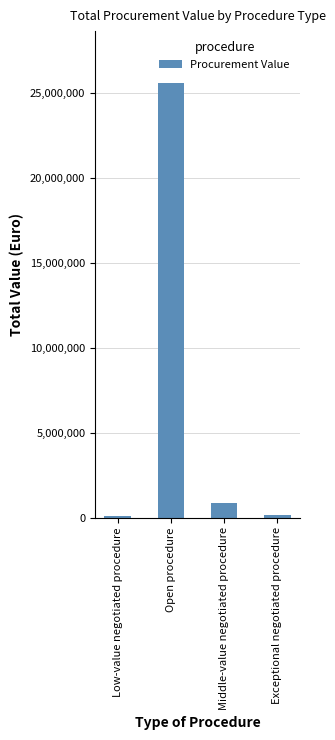

Which label corresponds to the largest value in the chart?

Open procedure